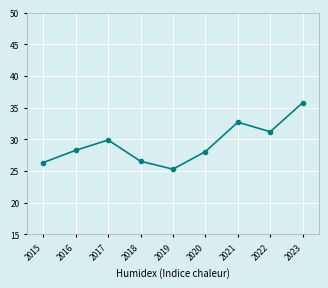

What is the change in value from 2015 to 2020?

+1.7